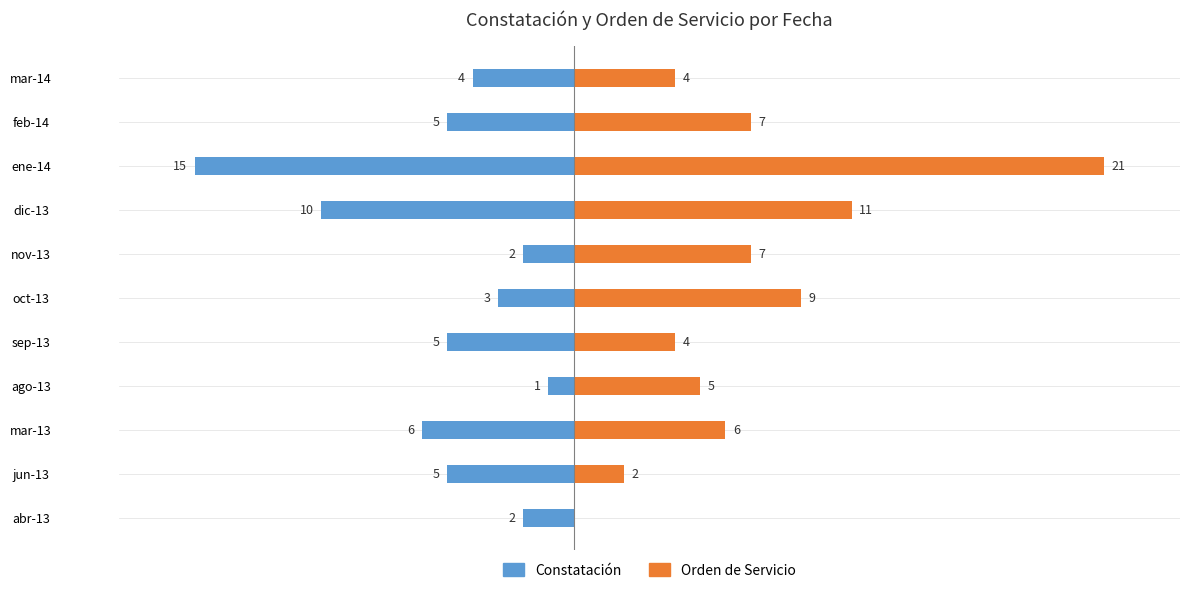

What is the label of the 4th bar from the right?

dic-13